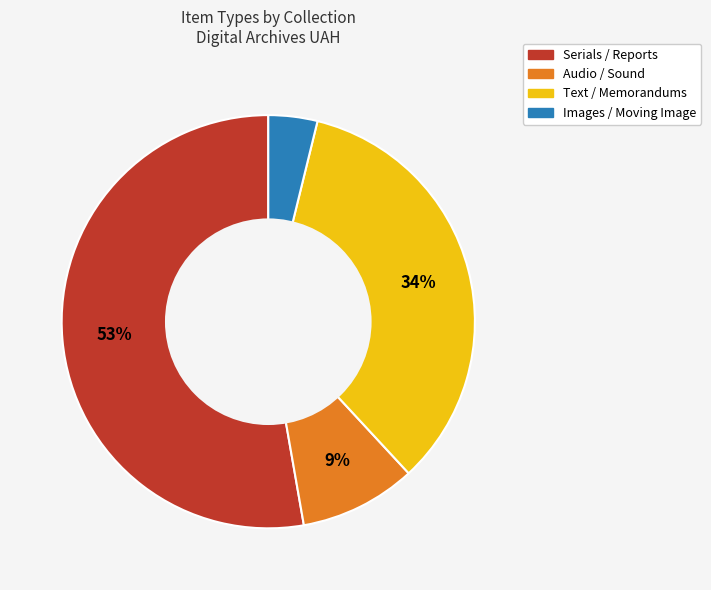

To the nearest percent, what is the difference between the largest and smallest slice percentages?

49%